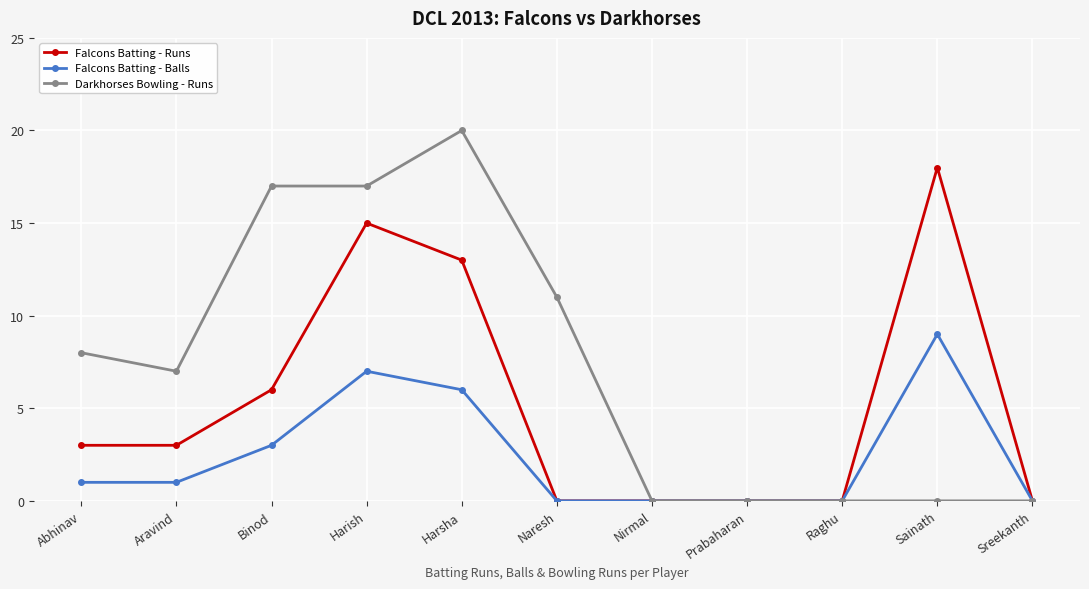

Which label corresponds to the largest value in the chart?

Harsha